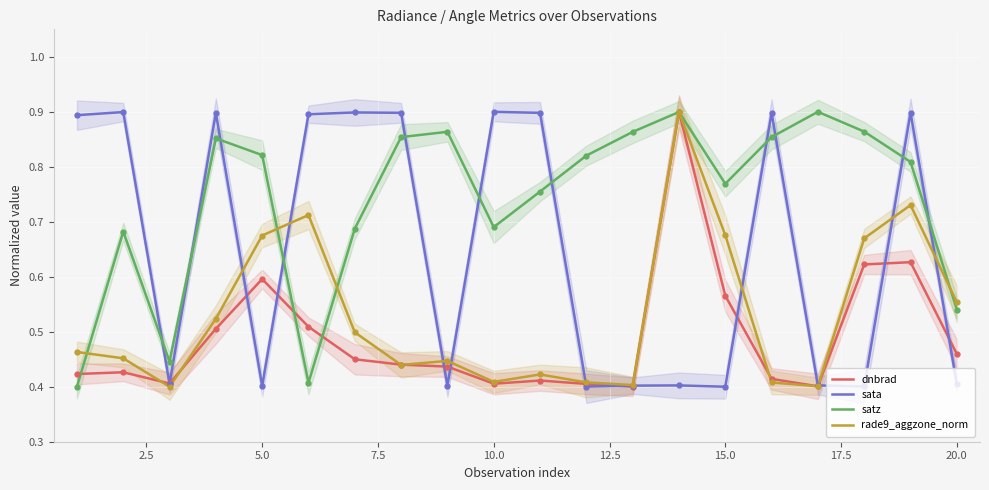

The value of dnbrad at 10.0 is 0.7. True or false?

False